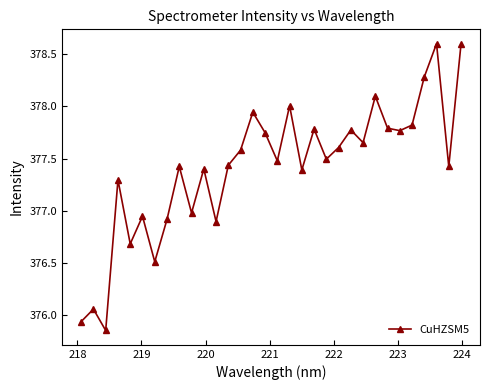

What is the greatest value displayed?

378.6